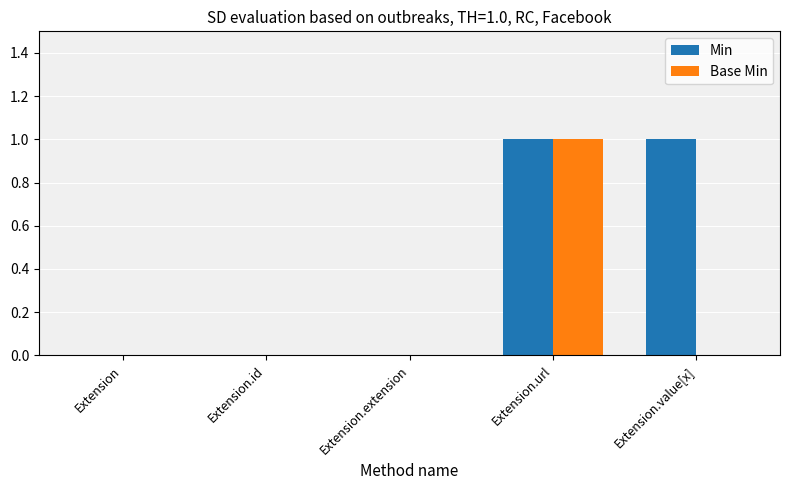

Reading right to left, transcribe all the data shown in this chart.

Min: 1	1	0	0	0
Base Min: 0	1	0	0	0